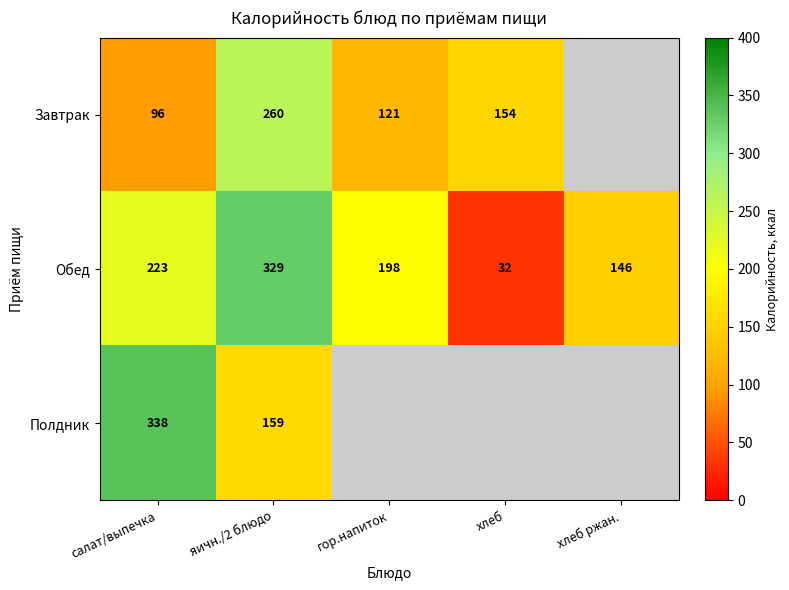

The value of Обед at гор.напиток is 198. True or false?

True